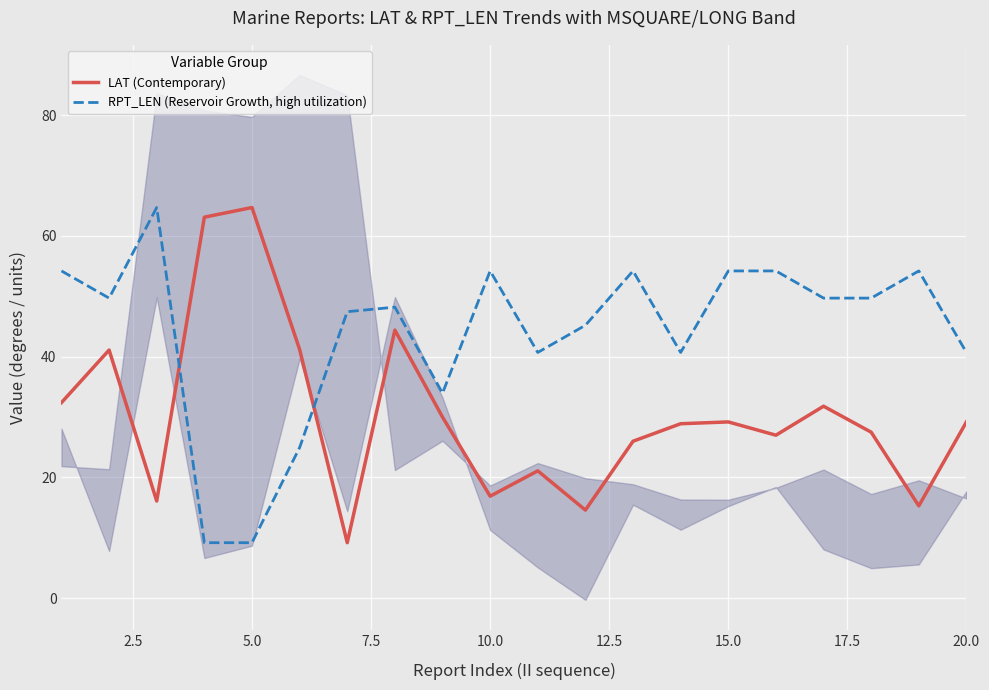

Does the chart display data point markers on the line(s)?

No